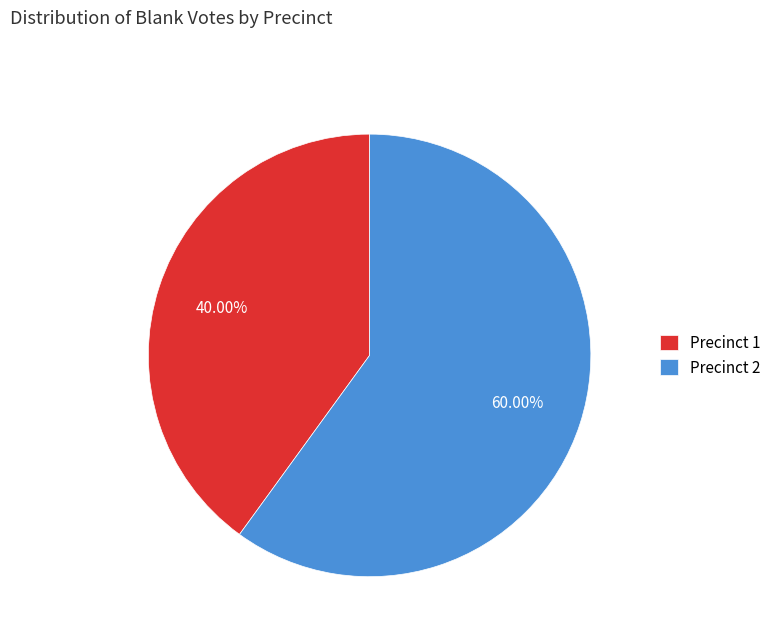

Is there a majority slice in this chart?

Yes